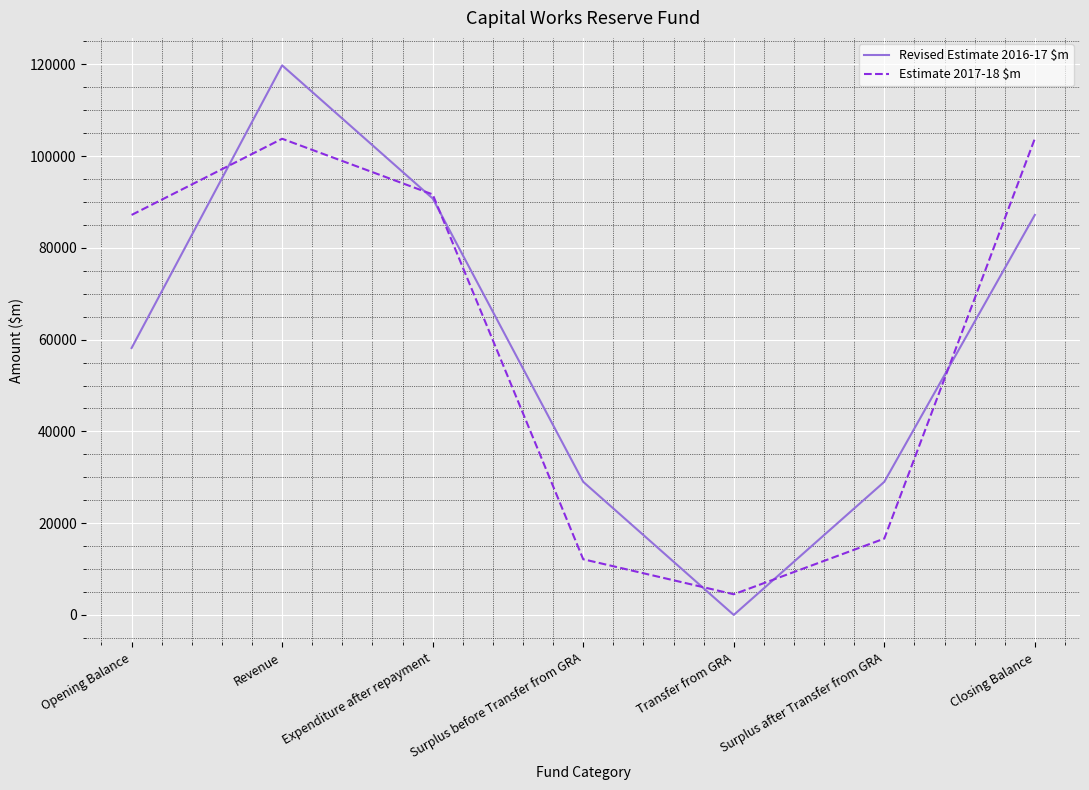

Which series has the largest range (max minus min)?

Revised Estimate 2016-17 $m